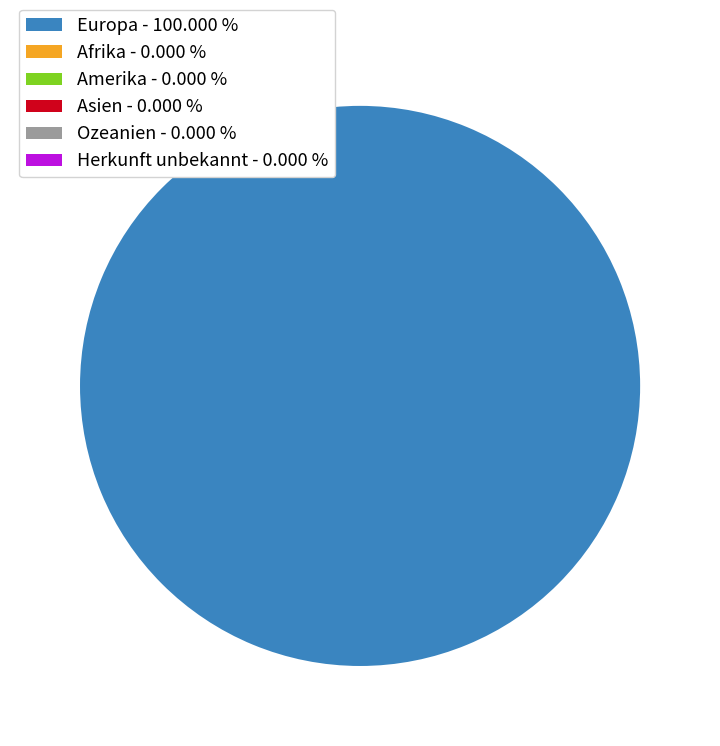

What is the majority slice?

Europa